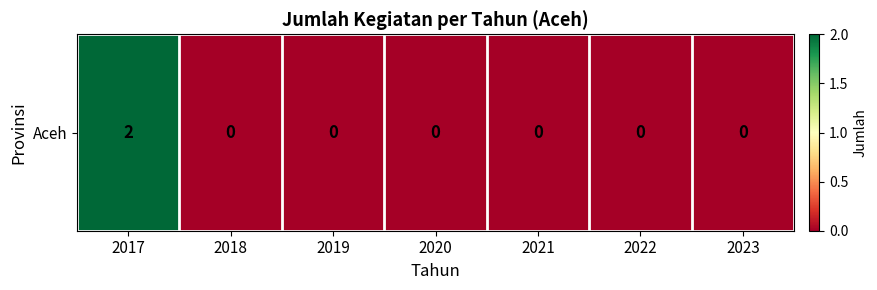

Count the number of categories in the chart.

7